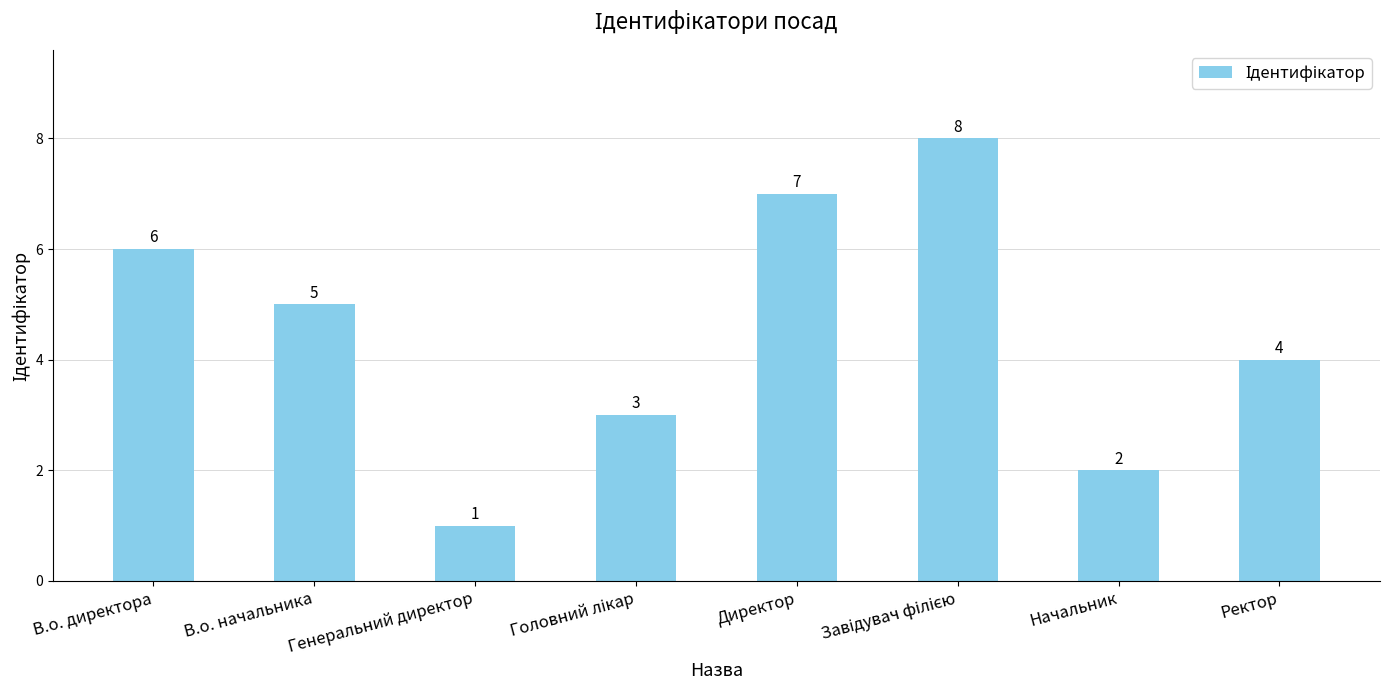

What is the difference between the maximum and second lowest values?

6